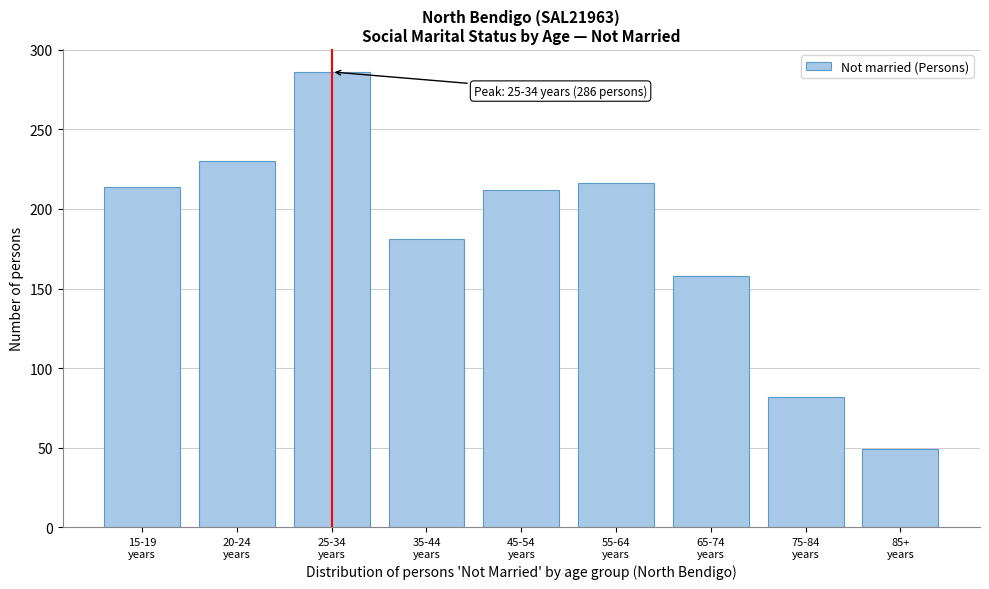

Reading left to right, list all the values displayed in this chart.

214	230	286	181	212	216	158	82	49